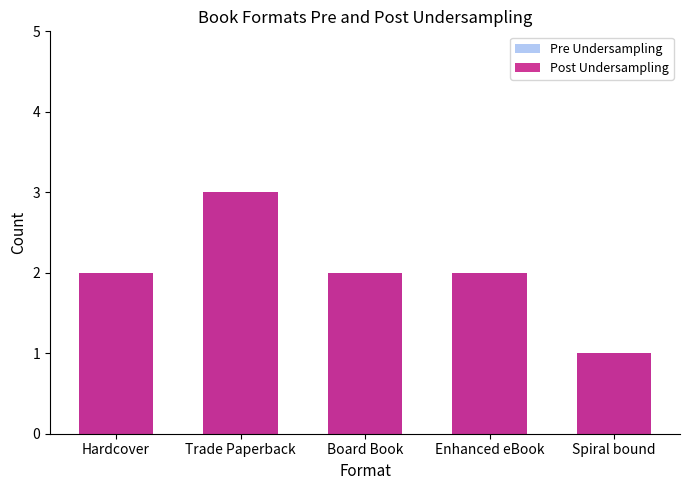

At Enhanced eBook, list the series in order from largest to smallest.

Pre Undersampling, Post Undersampling